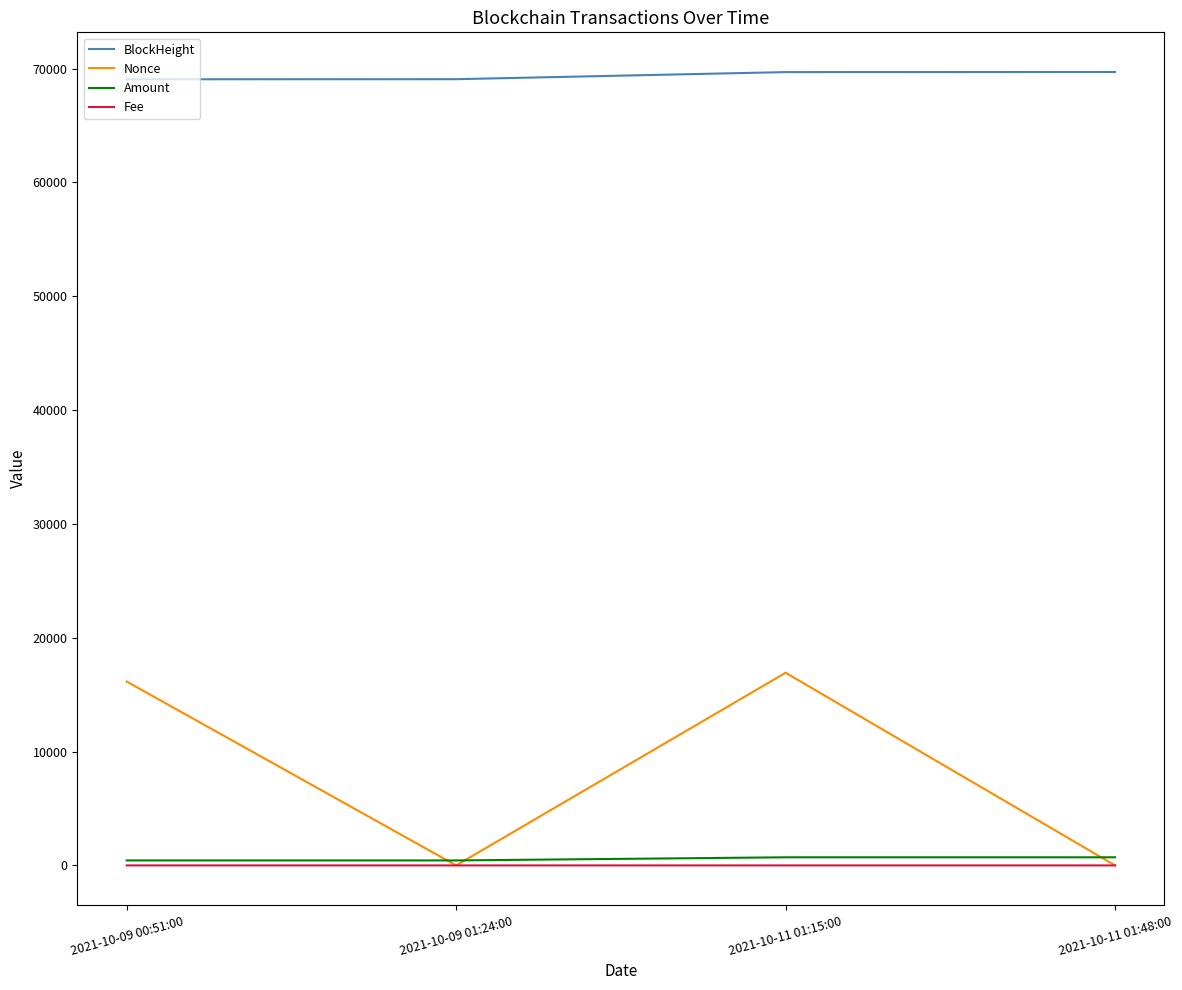

Is the value of BlockHeight at 2021-10-11 01:48:00 greater than the value of Fee at 2021-10-11 01:15:00?

Yes